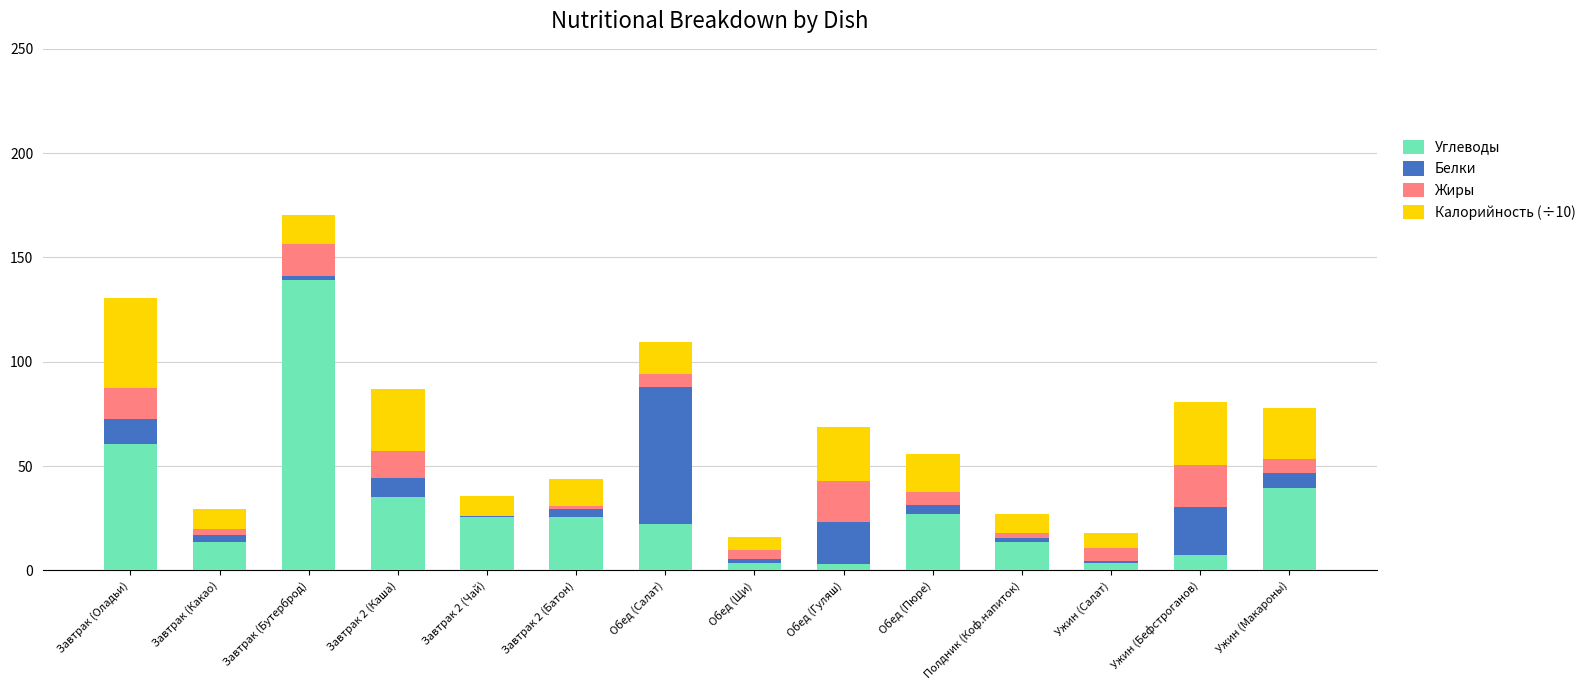

What is the highest value of the Углеводы series?

139.0